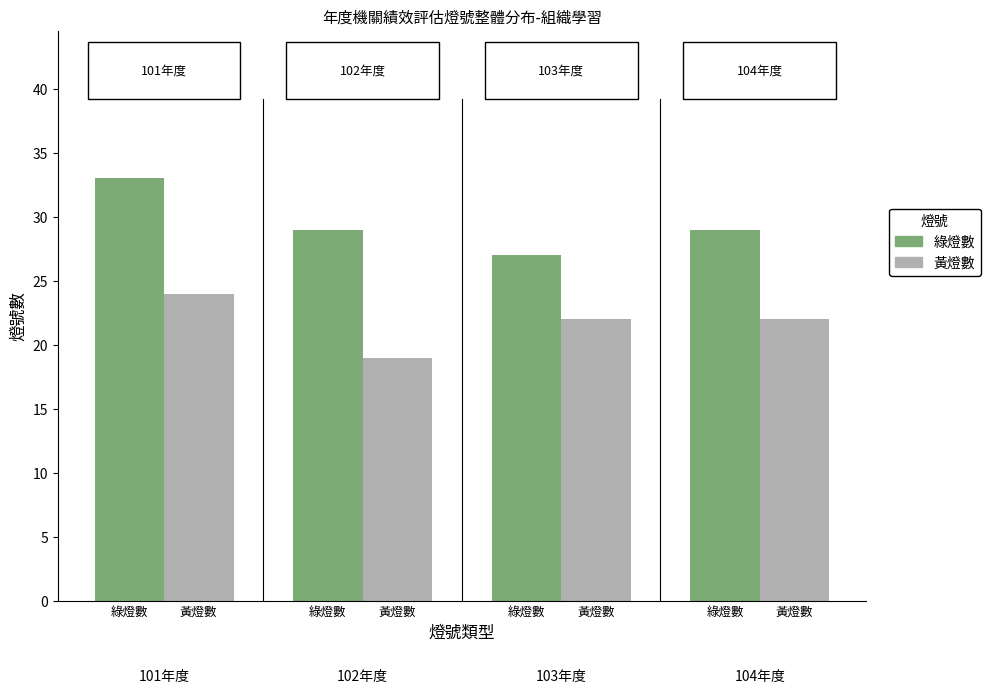

Count the number of data series in this chart.

2